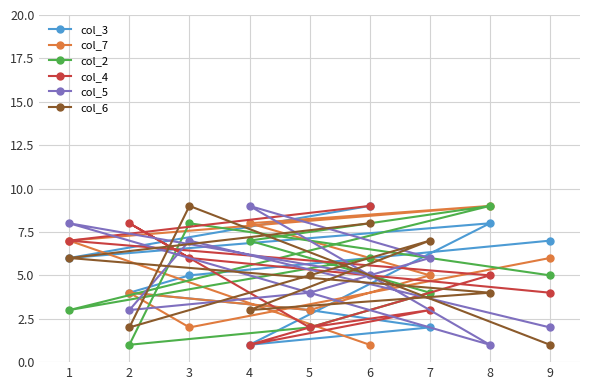

What is the value of the col_7 point at the 4th from the left?

8